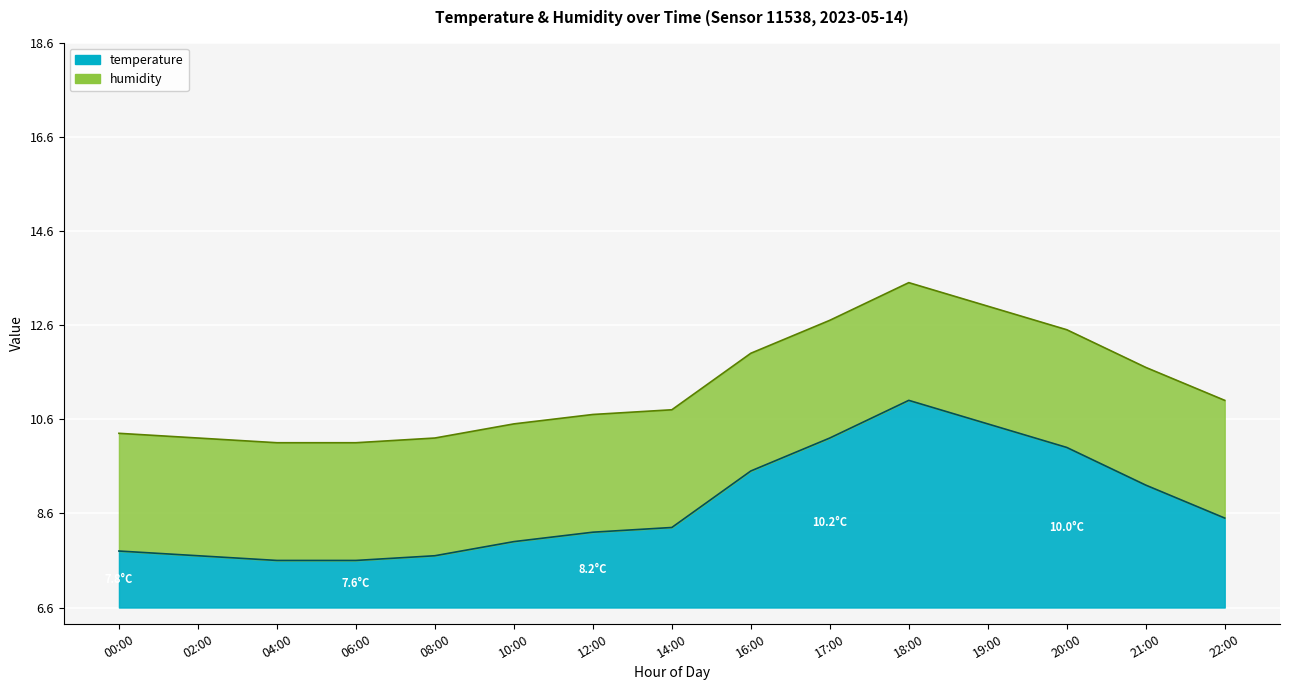

Rank the categories by value from lowest to highest.

04:00, 06:00, 02:00, 08:00, 00:00, 10:00, 12:00, 14:00, 22:00, 21:00, 16:00, 20:00, 17:00, 19:00, 18:00